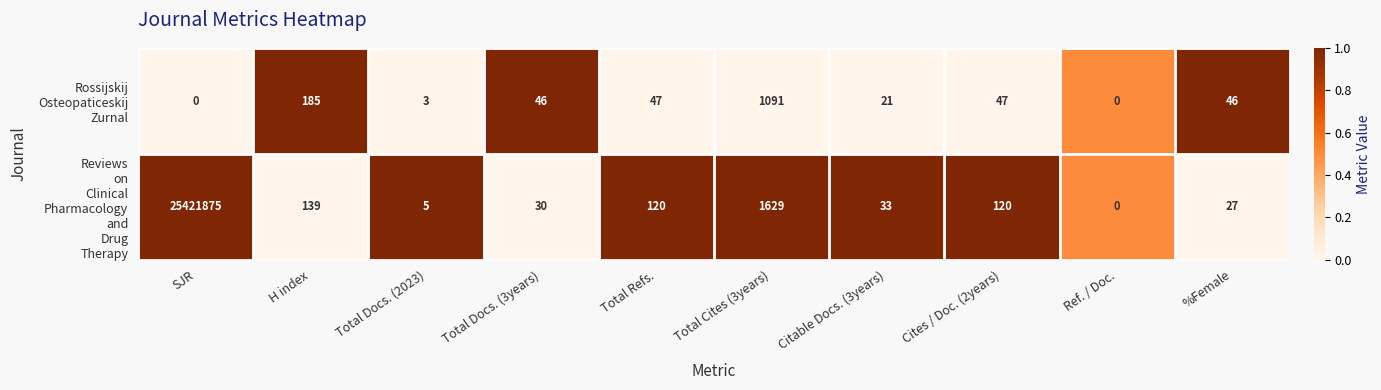

At which category does the chart reach its peak across all series?

SJR